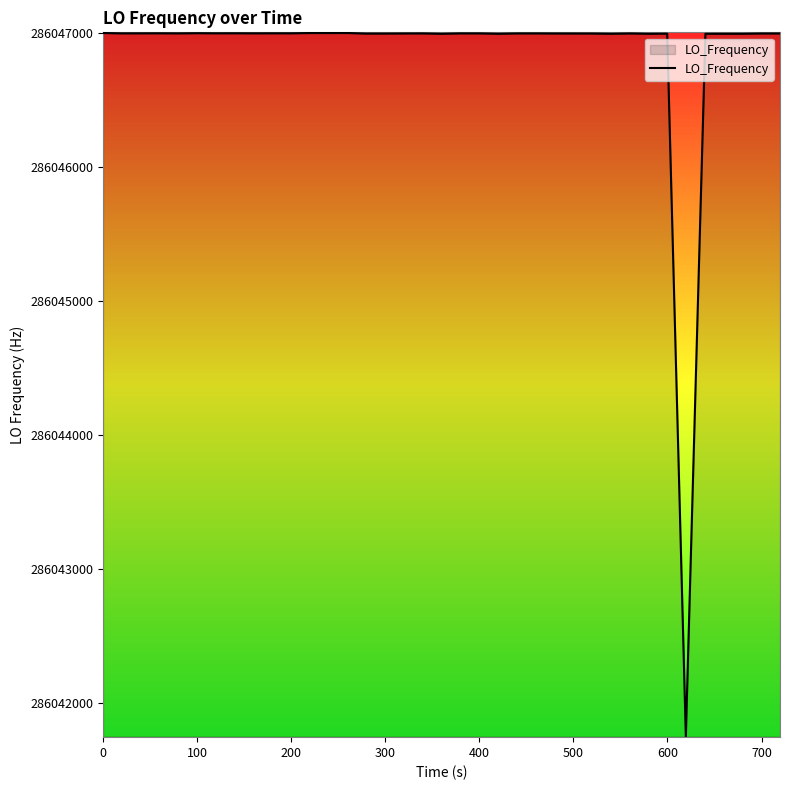

What is the smallest value displayed?

286041748.6